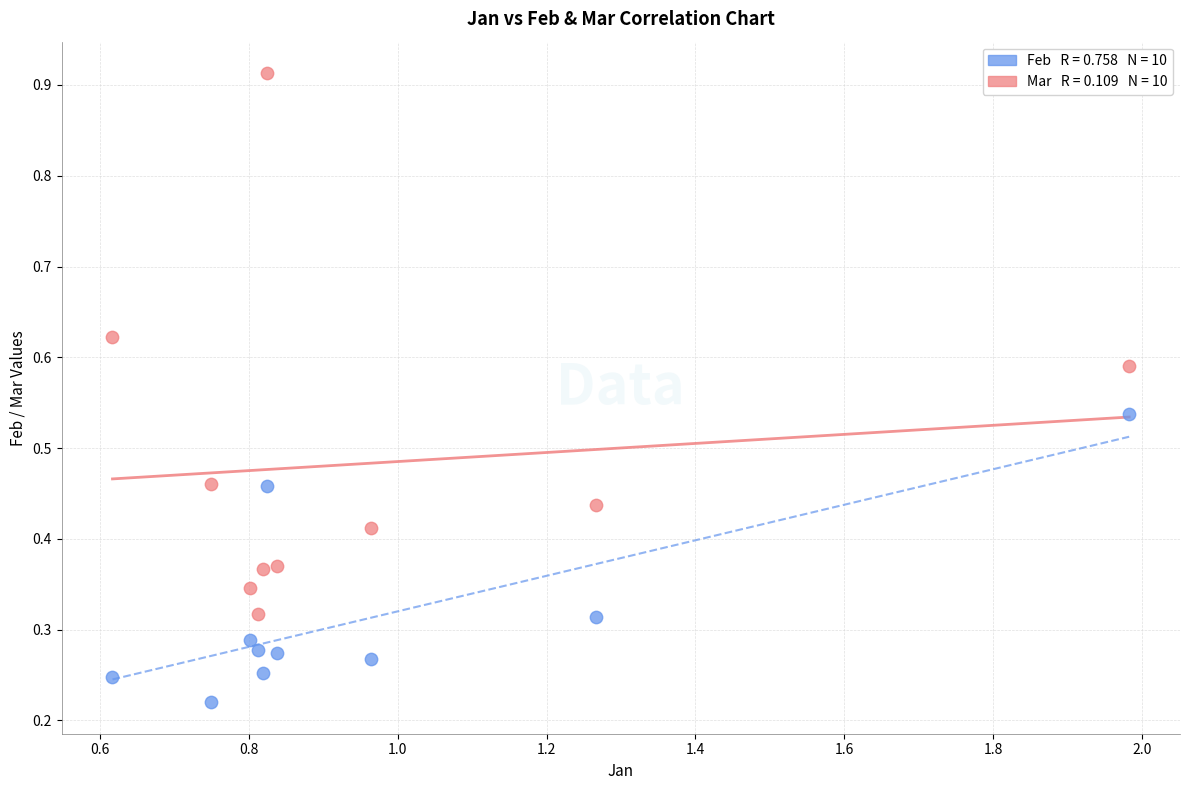

Across all data points, what is the range of Y values (max minus min)?

0.7